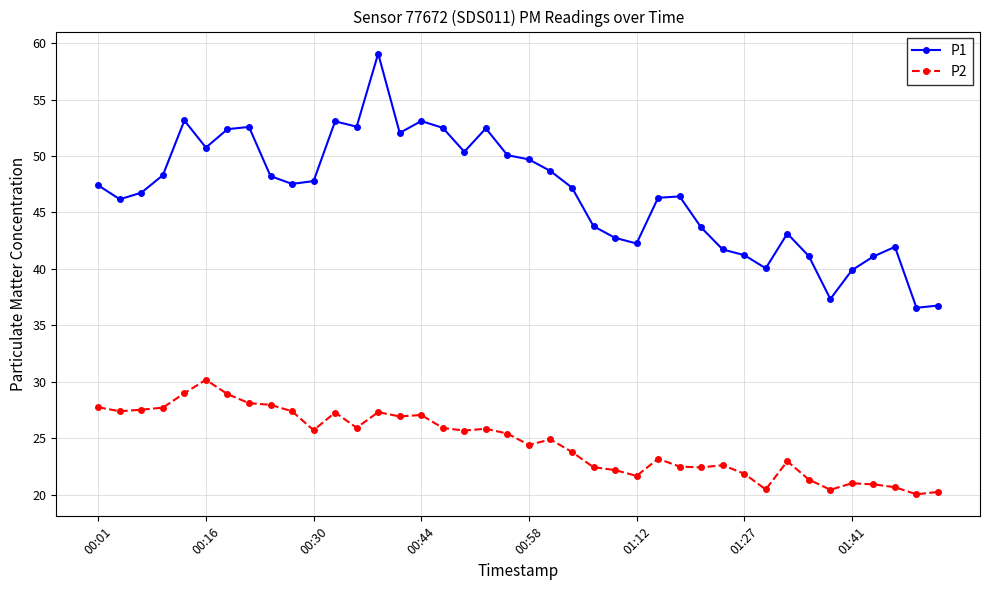

How many values in the P1 series exceed 47?

21